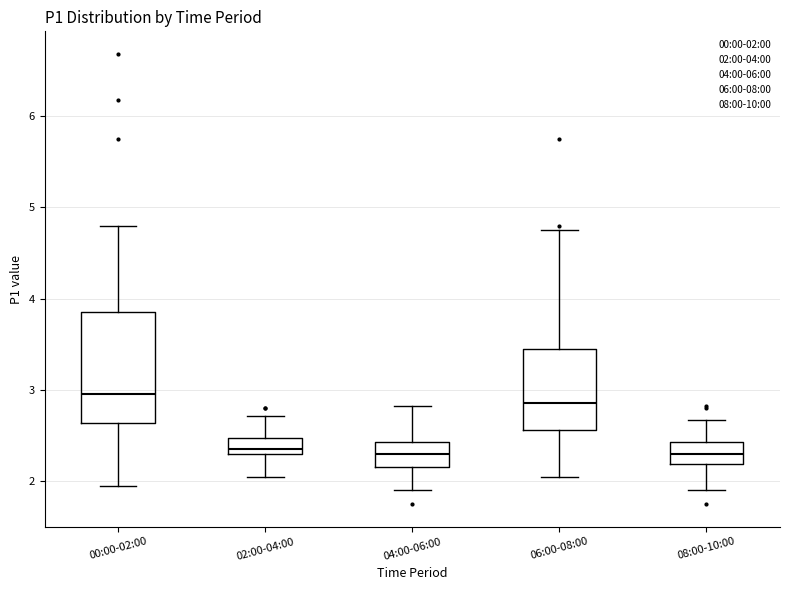

Comparing the boxes themselves (not the whiskers), which one is the tallest?

00:00-02:00